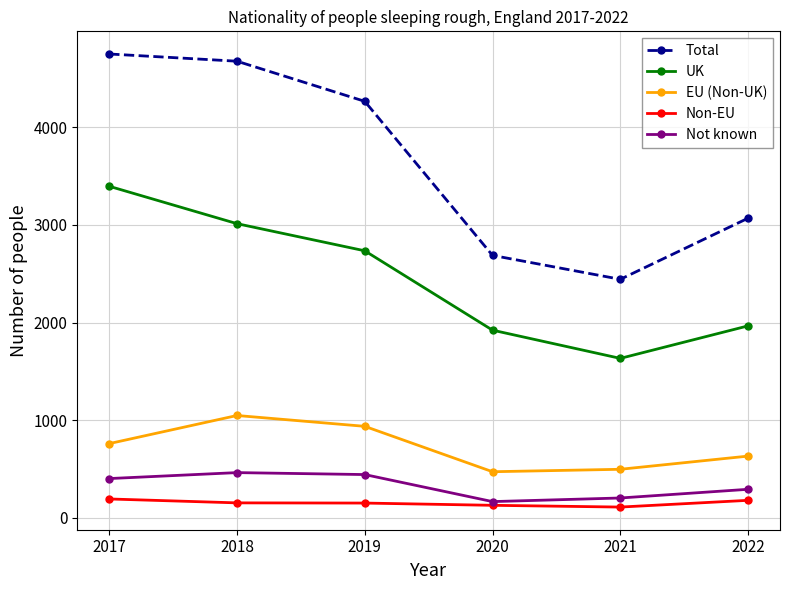

What is the difference between the highest and lowest values at 2018?

4524